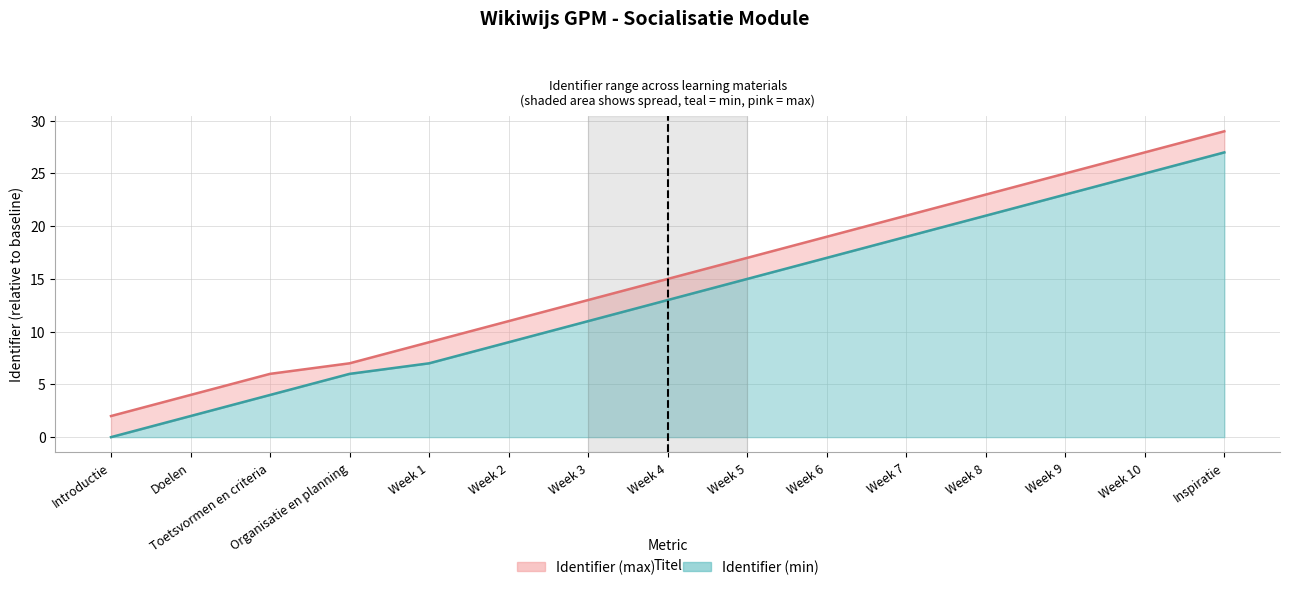

What is the value of the Identifier (min) point at the 12th from the left?

21